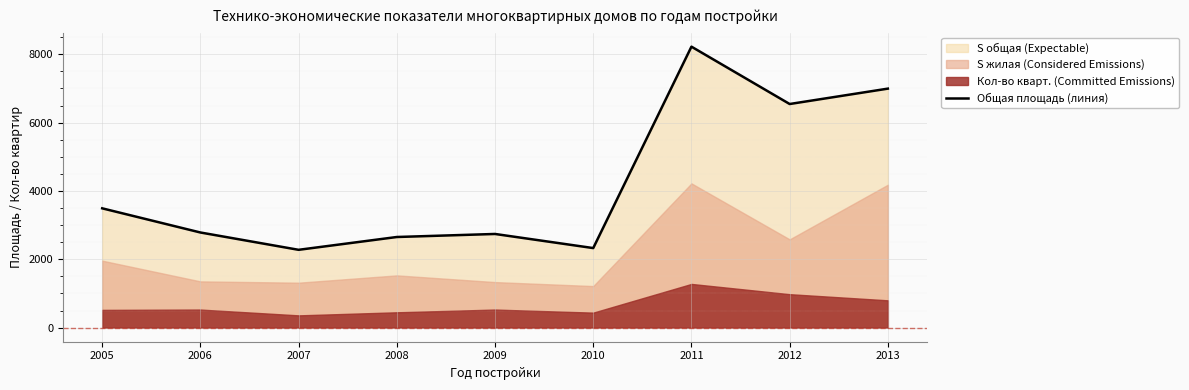

List the labels in order of value, largest first.

2011, 2013, 2012, 2005, 2006, 2009, 2008, 2010, 2007